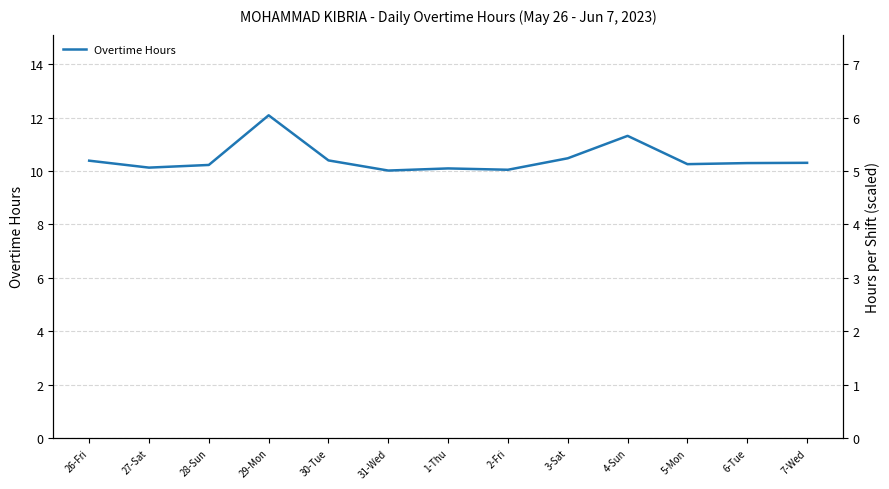

Which label corresponds to the smallest value in the chart?

31-Wed